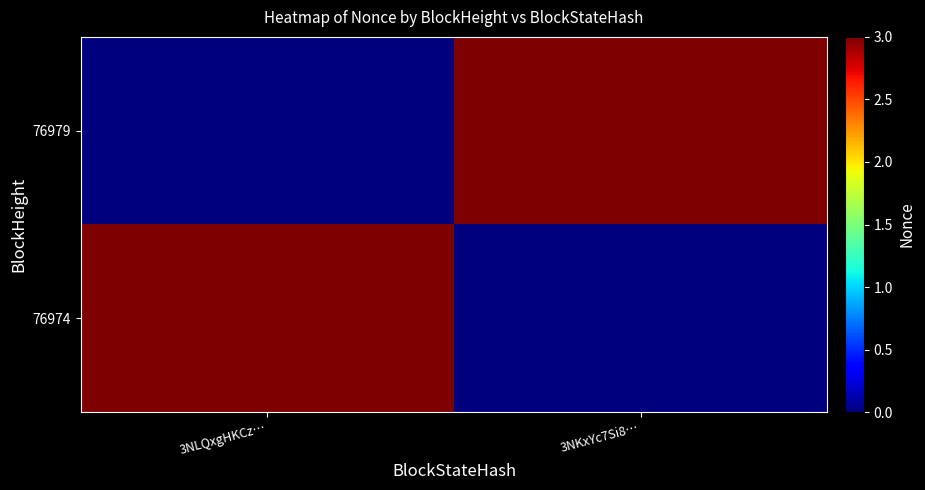

Reading left to right, what are all the values shown in this chart?

76979: 3NLQxgHKCz…=0	3NKxYc7Si8…=3
76974: 3NLQxgHKCz…=3	3NKxYc7Si8…=0